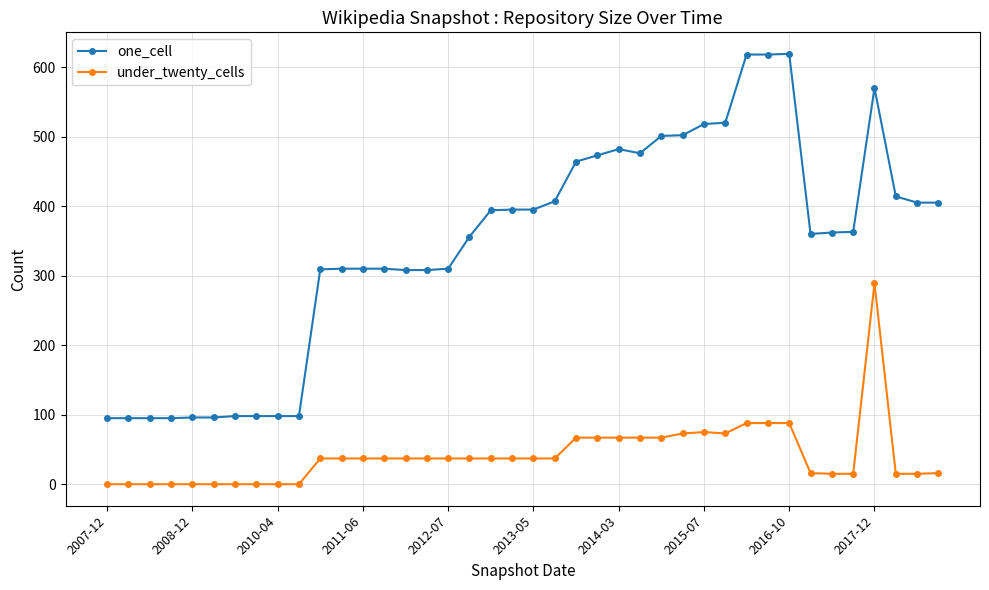

Rank the series by their average value, from highest to lowest.

one_cell, under_twenty_cells